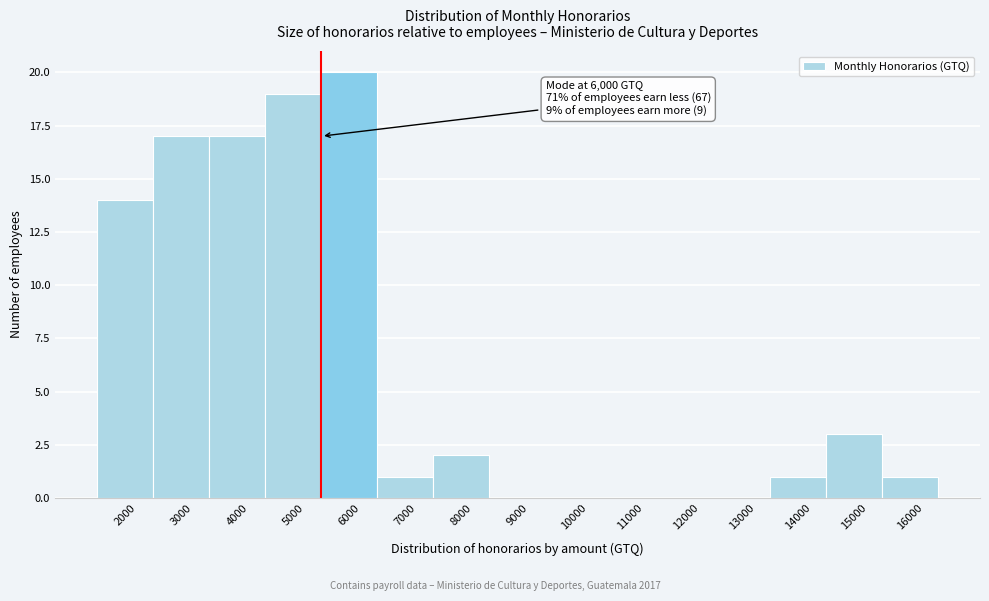

Reading right to left, extract all data points from this chart.

16000=1	15000=3	14000=1	13000=0	12000=0	11000=0	10000=0	9000=0	8000=2	7000=1	6000=20	5000=19	4000=17	3000=17	2000=14